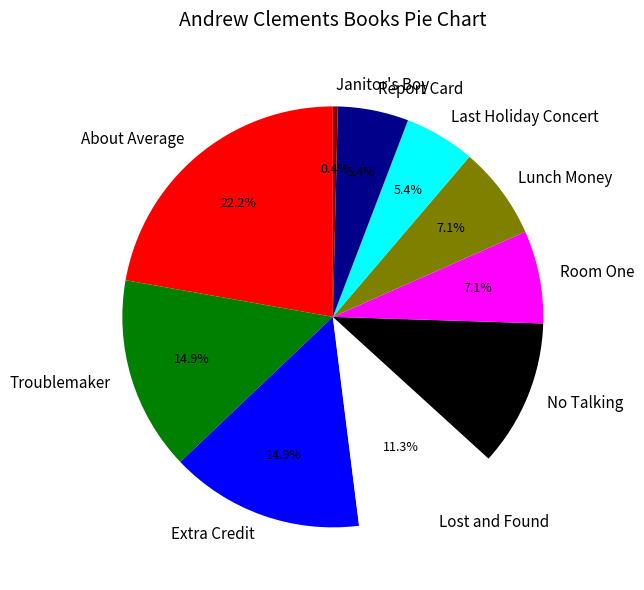

Count the number of slices in the pie.

10